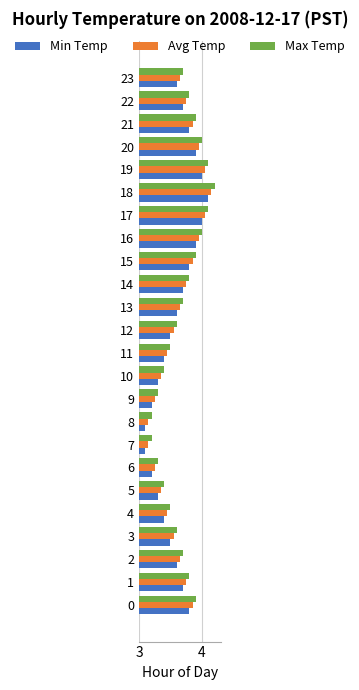

Which series has the largest total across all categories?

Max Temp